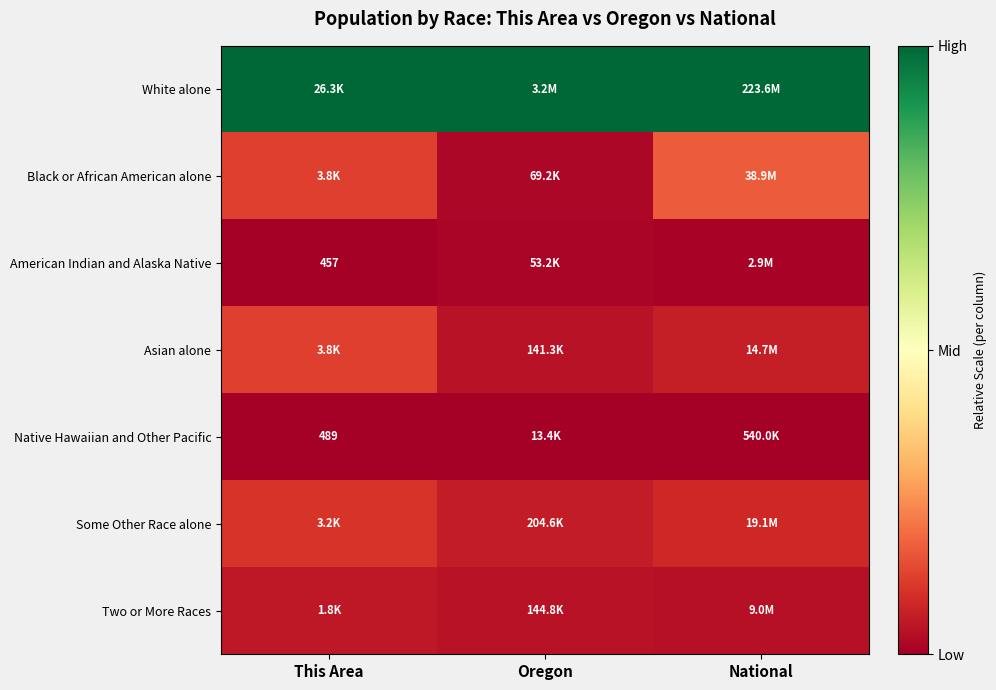

At Oregon, list the series in order from largest to smallest.

White alone, Some Other Race alone, Two or More Races, Asian alone, Black or African American alone, American Indian and Alaska Native, Native Hawaiian and Other Pacific